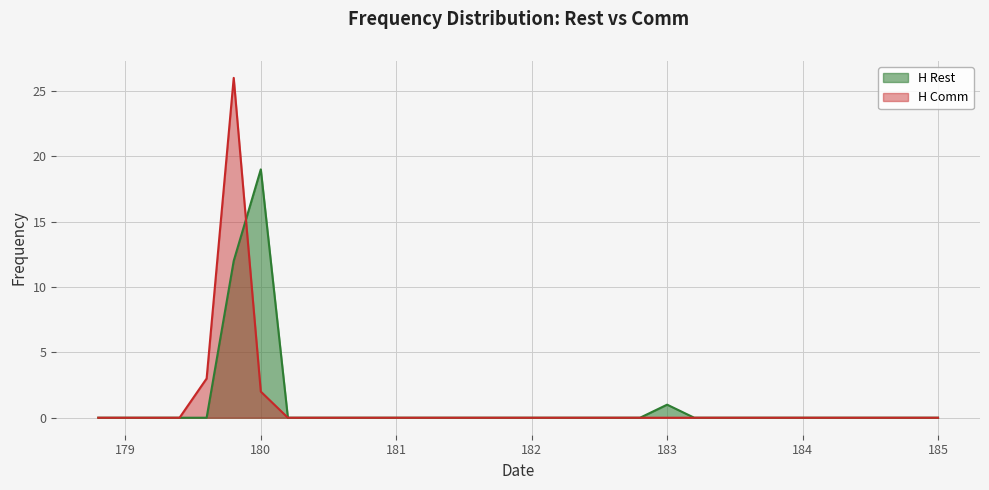

What position from the right is 179.8?

27